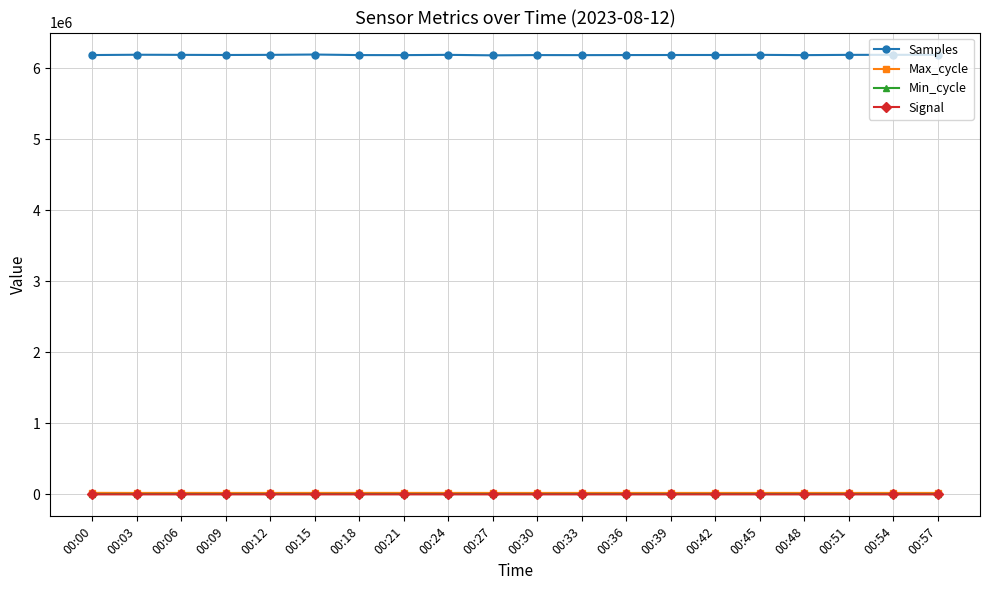

How many Signal values are between -66 and -65?

16